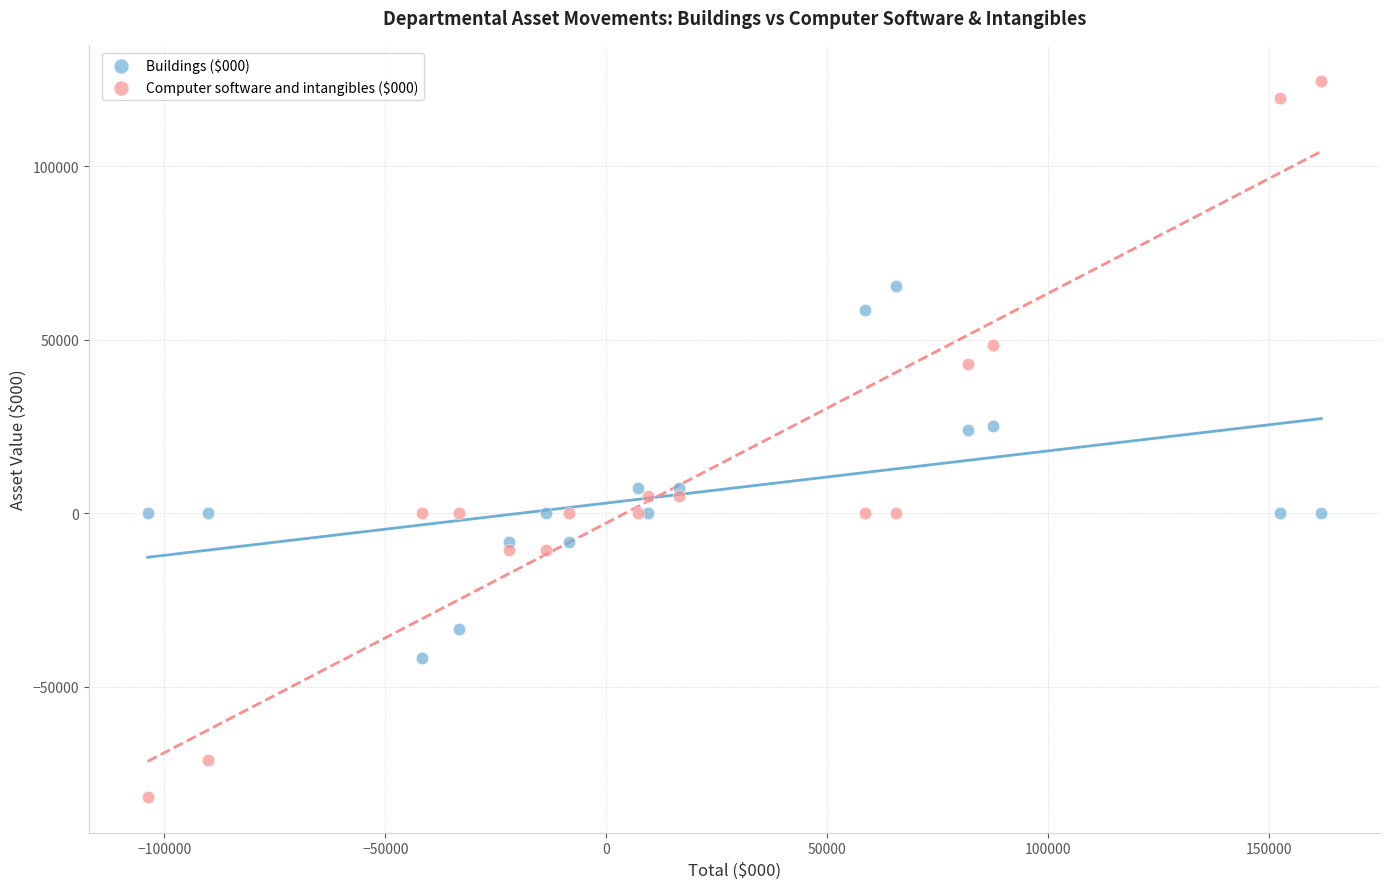

Which series has the largest Y range (max minus min)?

Computer software and intangibles ($000)